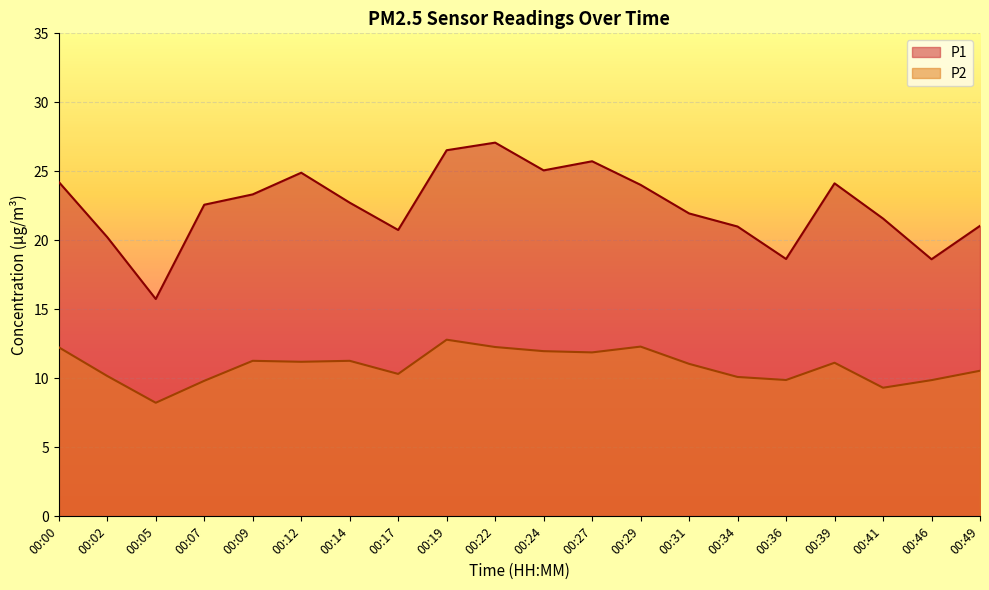

Which label corresponds to the largest value in the chart?

00:22